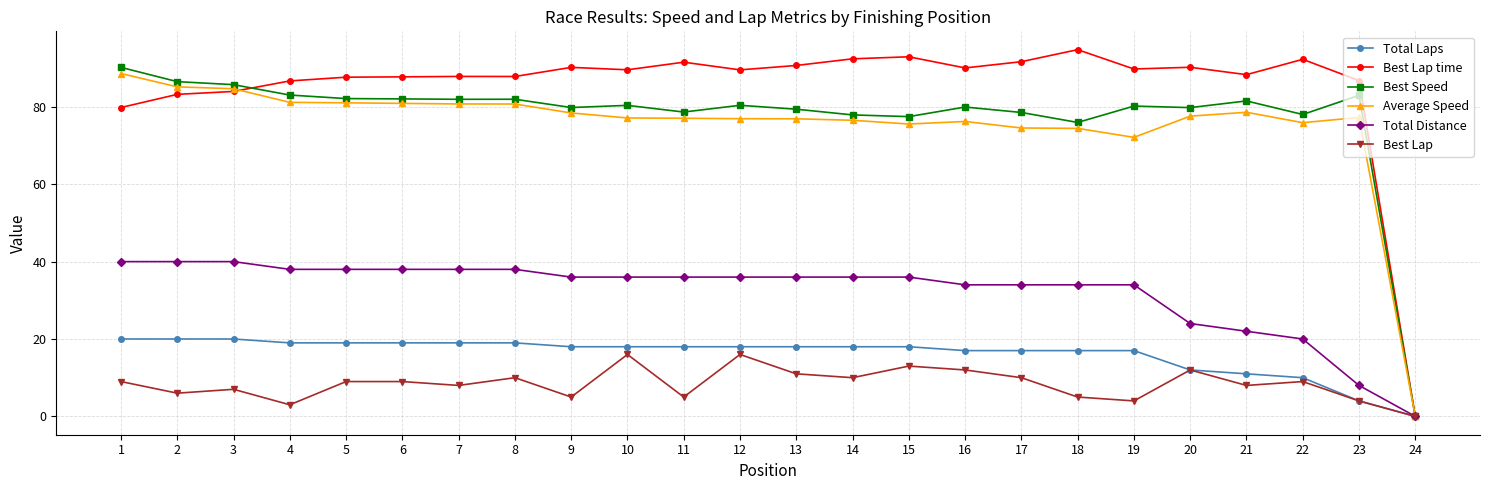

List the series in order of their peak value, lowest first.

Best Lap, Total Laps, Total Distance, Average Speed, Best Speed, Best Lap time